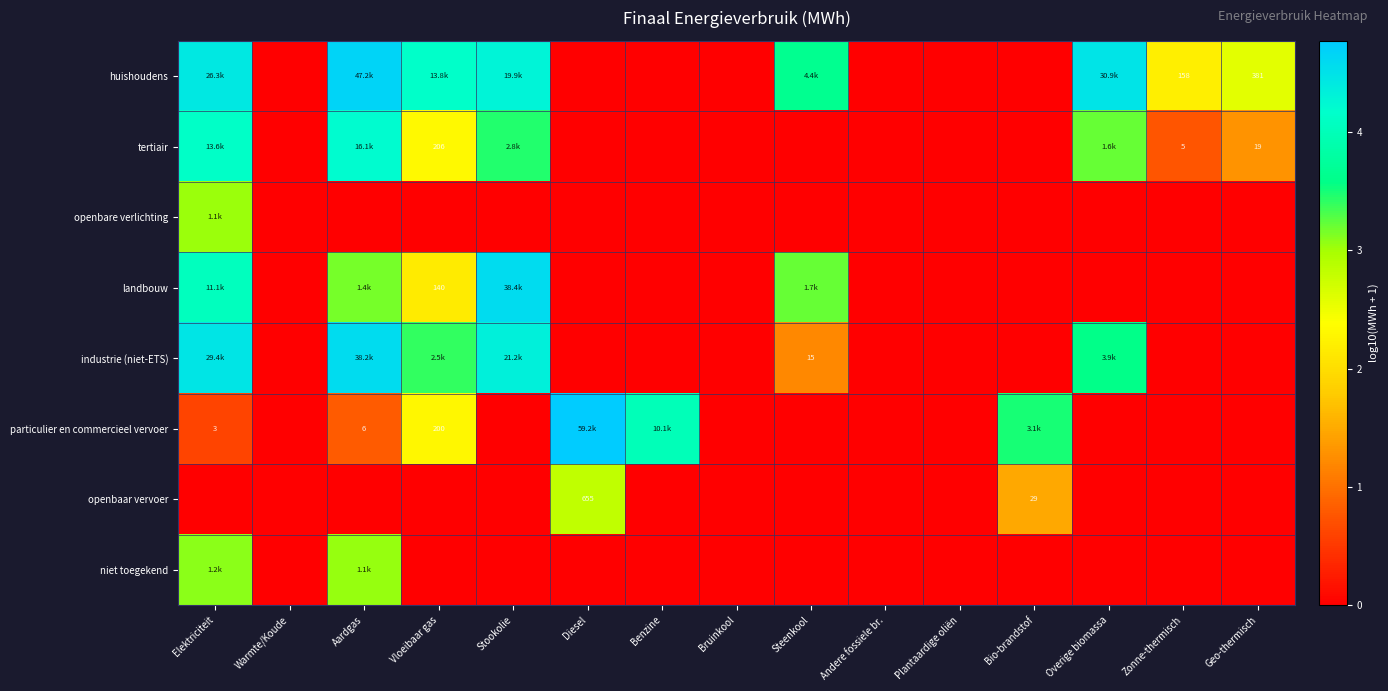

Between Andere fossiele br. and Plantaardige oliën, which is larger?

Andere fossiele br.